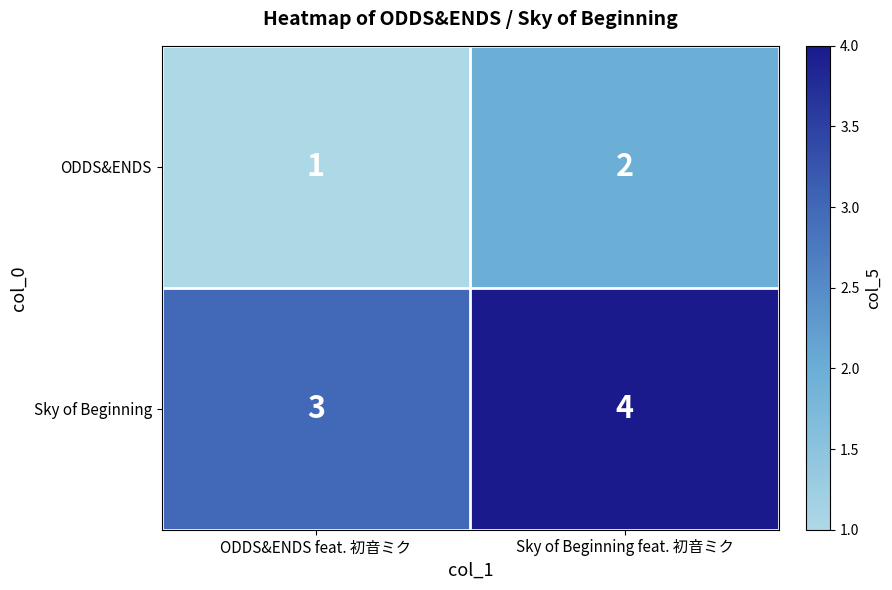

What is the average value of the Sky of Beginning series?

4